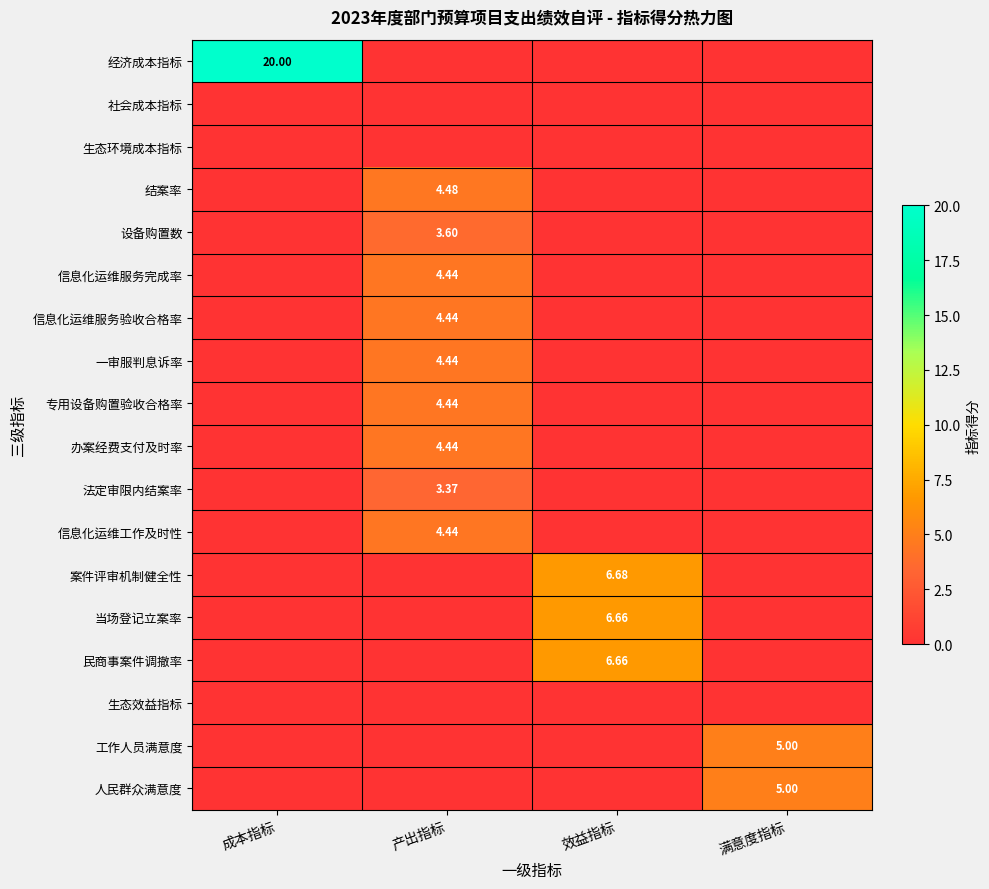

List the labels in order of 社会成本指标 value, largest first.

成本指标, 产出指标, 效益指标, 满意度指标